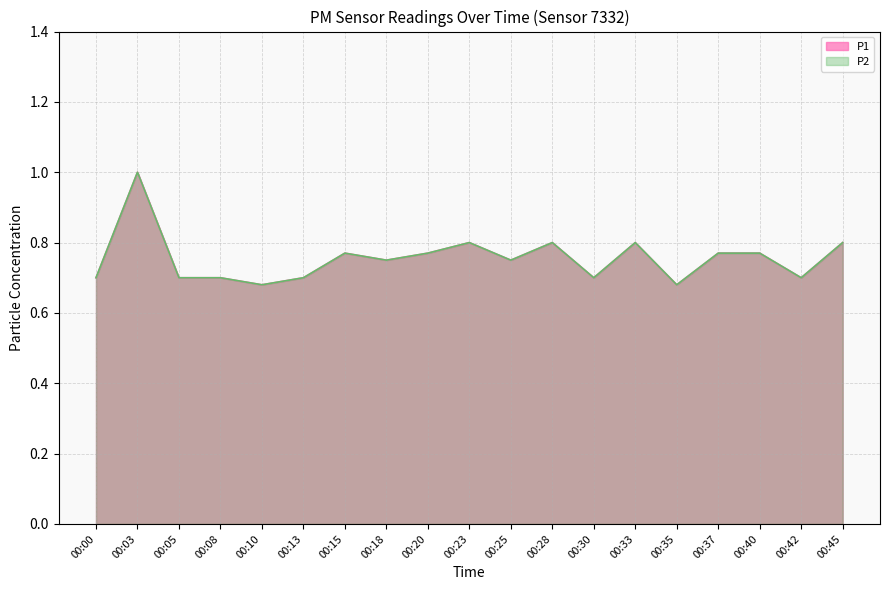

What is the sum of the P1 values at 00:28 and 00:37?

1.6